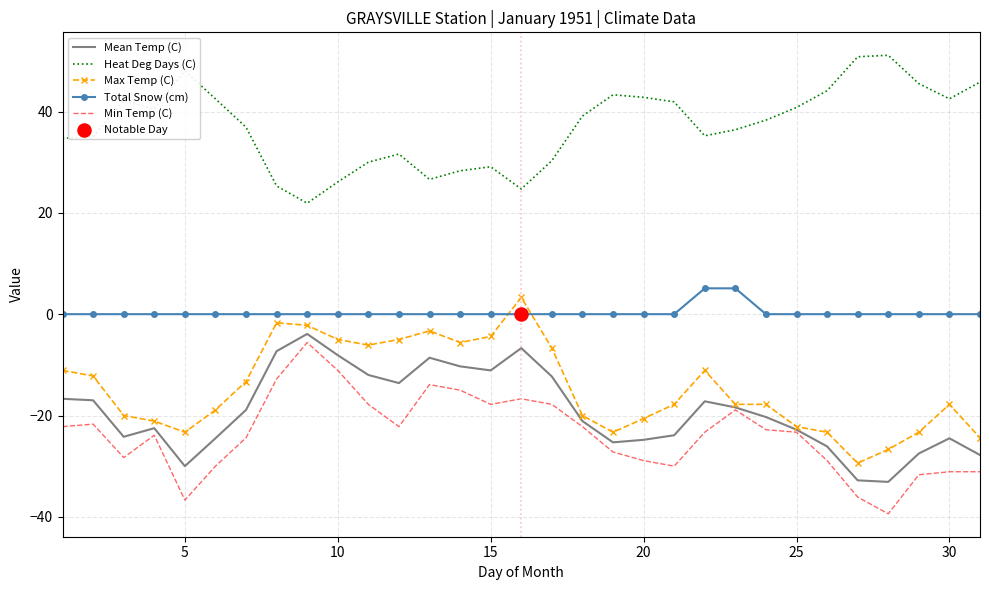

Which series has the largest total across all categories?

Heat Deg Days (C)